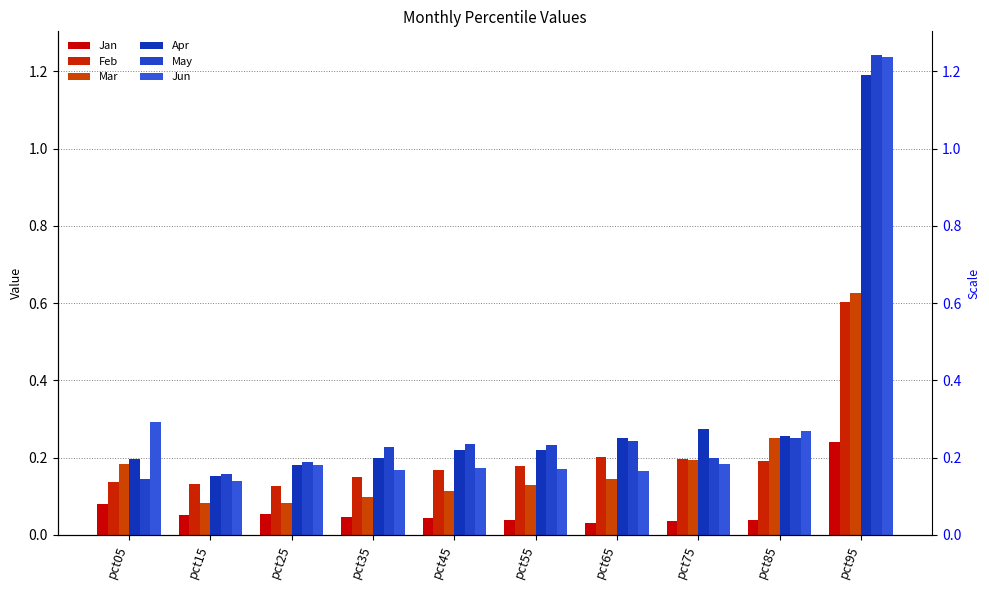

Reading left to right, list all the values displayed in this chart.

Jan: 0.1	0.1	0.1	0.0	0.0	0.0	0.0	0.0	0.0	0.2
Feb: 0.1	0.1	0.1	0.2	0.2	0.2	0.2	0.2	0.2	0.6
Mar: 0.2	0.1	0.1	0.1	0.1	0.1	0.1	0.2	0.3	0.6
Apr: 0.2	0.2	0.2	0.2	0.2	0.2	0.3	0.3	0.3	1.2
May: 0.1	0.2	0.2	0.2	0.2	0.2	0.2	0.2	0.3	1.2
Jun: 0.3	0.1	0.2	0.2	0.2	0.2	0.2	0.2	0.3	1.2